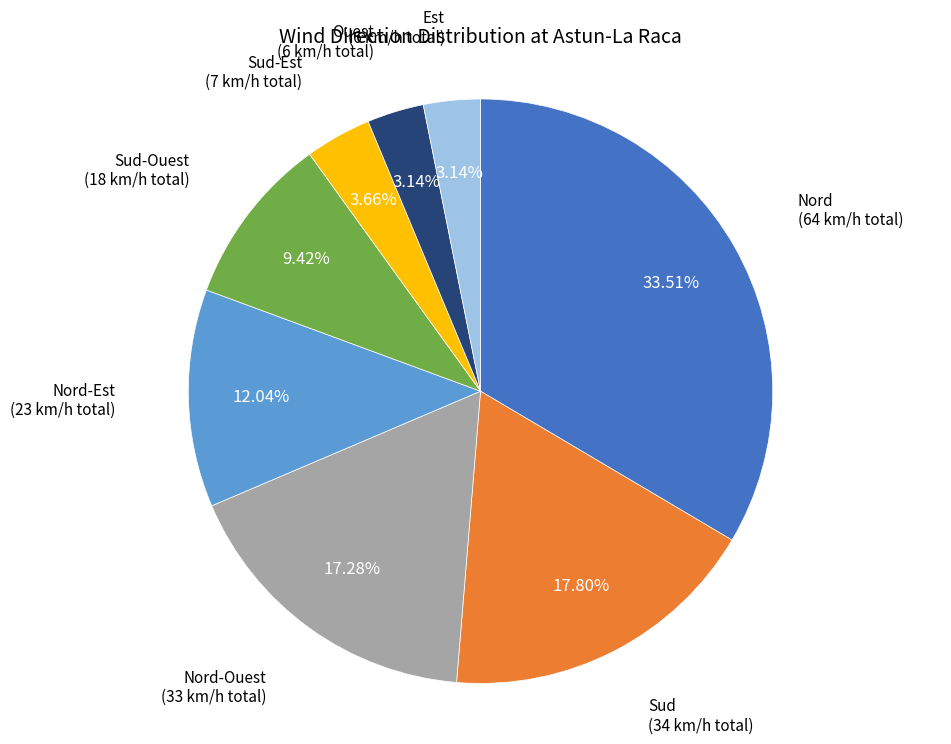

What percentage is the Nord slice, to the nearest percent?

34%